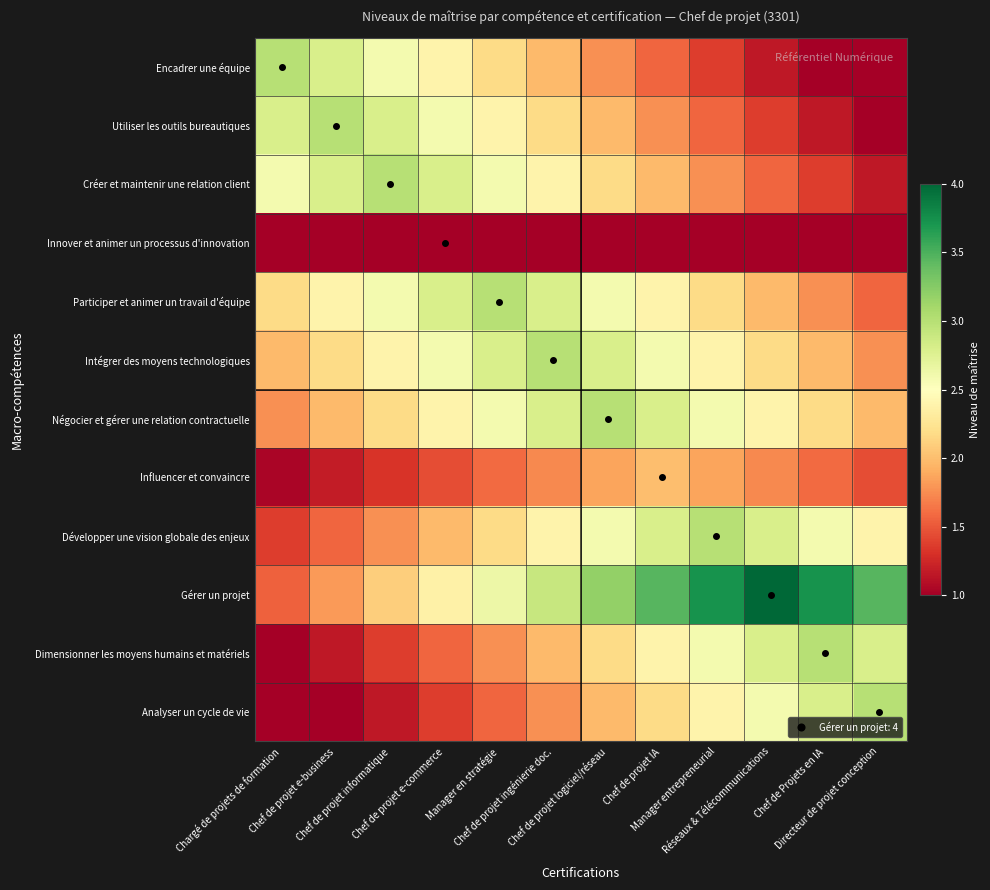

Reading left to right, list all the values displayed in this chart.

Encadrer une équipe: Chargé de projets de formation=3.0	Chef de projet e-business=2.8	Chef de projet informatique=2.6	Chef de projet e-commerce=2.4	Manager en stratégie=2.2	Chef de projet ingénierie doc.=2.0	Chef de projet logiciel/réseau=1.8	Chef de projet IA=1.6	Manager entrepreneurial=1.4	Réseaux & Télécommunications=1.2	Chef de Projets en IA=1.0	Directeur de projet conception=0.8
Utiliser les outils bureautiques: Chargé de projets de formation=2.8	Chef de projet e-business=3.0	Chef de projet informatique=2.8	Chef de projet e-commerce=2.6	Manager en stratégie=2.4	Chef de projet ingénierie doc.=2.2	Chef de projet logiciel/réseau=2.0	Chef de projet IA=1.8	Manager entrepreneurial=1.6	Réseaux & Télécommunications=1.4	Chef de Projets en IA=1.2	Directeur de projet conception=1.0
Créer et maintenir une relation client: Chargé de projets de formation=2.6	Chef de projet e-business=2.8	Chef de projet informatique=3.0	Chef de projet e-commerce=2.8	Manager en stratégie=2.6	Chef de projet ingénierie doc.=2.4	Chef de projet logiciel/réseau=2.2	Chef de projet IA=2.0	Manager entrepreneurial=1.8	Réseaux & Télécommunications=1.6	Chef de Projets en IA=1.4	Directeur de projet conception=1.2
Innover et animer un processus d'innovation: Chargé de projets de formation=0.8	Chef de projet e-business=0.9	Chef de projet informatique=0.9	Chef de projet e-commerce=1.0	Manager en stratégie=0.9	Chef de projet ingénierie doc.=0.9	Chef de projet logiciel/réseau=0.8	Chef de projet IA=0.7	Manager entrepreneurial=0.7	Réseaux & Télécommunications=0.6	Chef de Projets en IA=0.5	Directeur de projet conception=0.5
Participer et animer un travail d'équipe: Chargé de projets de formation=2.2	Chef de projet e-business=2.4	Chef de projet informatique=2.6	Chef de projet e-commerce=2.8	Manager en stratégie=3.0	Chef de projet ingénierie doc.=2.8	Chef de projet logiciel/réseau=2.6	Chef de projet IA=2.4	Manager entrepreneurial=2.2	Réseaux & Télécommunications=2.0	Chef de Projets en IA=1.8	Directeur de projet conception=1.6
Intégrer des moyens technologiques: Chargé de projets de formation=2.0	Chef de projet e-business=2.2	Chef de projet informatique=2.4	Chef de projet e-commerce=2.6	Manager en stratégie=2.8	Chef de projet ingénierie doc.=3.0	Chef de projet logiciel/réseau=2.8	Chef de projet IA=2.6	Manager entrepreneurial=2.4	Réseaux & Télécommunications=2.2	Chef de Projets en IA=2.0	Directeur de projet conception=1.8
Négocier et gérer une relation contractuelle: Chargé de projets de formation=1.8	Chef de projet e-business=2.0	Chef de projet informatique=2.2	Chef de projet e-commerce=2.4	Manager en stratégie=2.6	Chef de projet ingénierie doc.=2.8	Chef de projet logiciel/réseau=3.0	Chef de projet IA=2.8	Manager entrepreneurial=2.6	Réseaux & Télécommunications=2.4	Chef de Projets en IA=2.2	Directeur de projet conception=2.0
Influencer et convaincre: Chargé de projets de formation=1.0	Chef de projet e-business=1.2	Chef de projet informatique=1.3	Chef de projet e-commerce=1.5	Manager en stratégie=1.6	Chef de projet ingénierie doc.=1.7	Chef de projet logiciel/réseau=1.9	Chef de projet IA=2.0	Manager entrepreneurial=1.9	Réseaux & Télécommunications=1.7	Chef de Projets en IA=1.6	Directeur de projet conception=1.5
Développer une vision globale des enjeux: Chargé de projets de formation=1.4	Chef de projet e-business=1.6	Chef de projet informatique=1.8	Chef de projet e-commerce=2.0	Manager en stratégie=2.2	Chef de projet ingénierie doc.=2.4	Chef de projet logiciel/réseau=2.6	Chef de projet IA=2.8	Manager entrepreneurial=3.0	Réseaux & Télécommunications=2.8	Chef de Projets en IA=2.6	Directeur de projet conception=2.4
Gérer un projet: Chargé de projets de formation=1.5	Chef de projet e-business=1.8	Chef de projet informatique=2.1	Chef de projet e-commerce=2.4	Manager en stratégie=2.6	Chef de projet ingénierie doc.=2.9	Chef de projet logiciel/réseau=3.2	Chef de projet IA=3.5	Manager entrepreneurial=3.7	Réseaux & Télécommunications=4.0	Chef de Projets en IA=3.7	Directeur de projet conception=3.5
Dimensionner les moyens humains et matériels: Chargé de projets de formation=1.0	Chef de projet e-business=1.2	Chef de projet informatique=1.4	Chef de projet e-commerce=1.6	Manager en stratégie=1.8	Chef de projet ingénierie doc.=2.0	Chef de projet logiciel/réseau=2.2	Chef de projet IA=2.4	Manager entrepreneurial=2.6	Réseaux & Télécommunications=2.8	Chef de Projets en IA=3.0	Directeur de projet conception=2.8
Analyser un cycle de vie: Chargé de projets de formation=0.8	Chef de projet e-business=1.0	Chef de projet informatique=1.2	Chef de projet e-commerce=1.4	Manager en stratégie=1.6	Chef de projet ingénierie doc.=1.8	Chef de projet logiciel/réseau=2.0	Chef de projet IA=2.2	Manager entrepreneurial=2.4	Réseaux & Télécommunications=2.6	Chef de Projets en IA=2.8	Directeur de projet conception=3.0